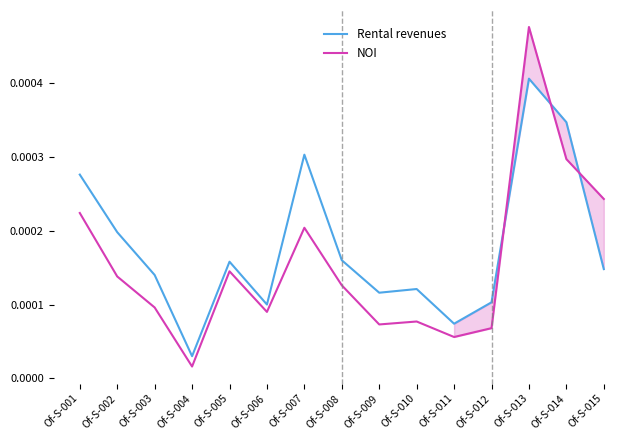

At which category is the sum across all series the highest?

Of-S-013